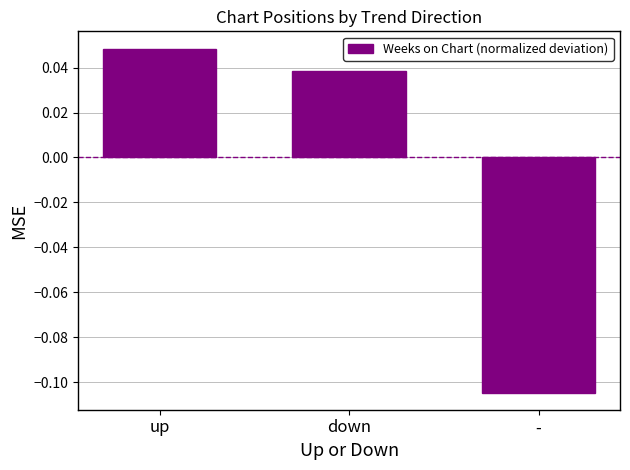

Are the bars horizontal?

No